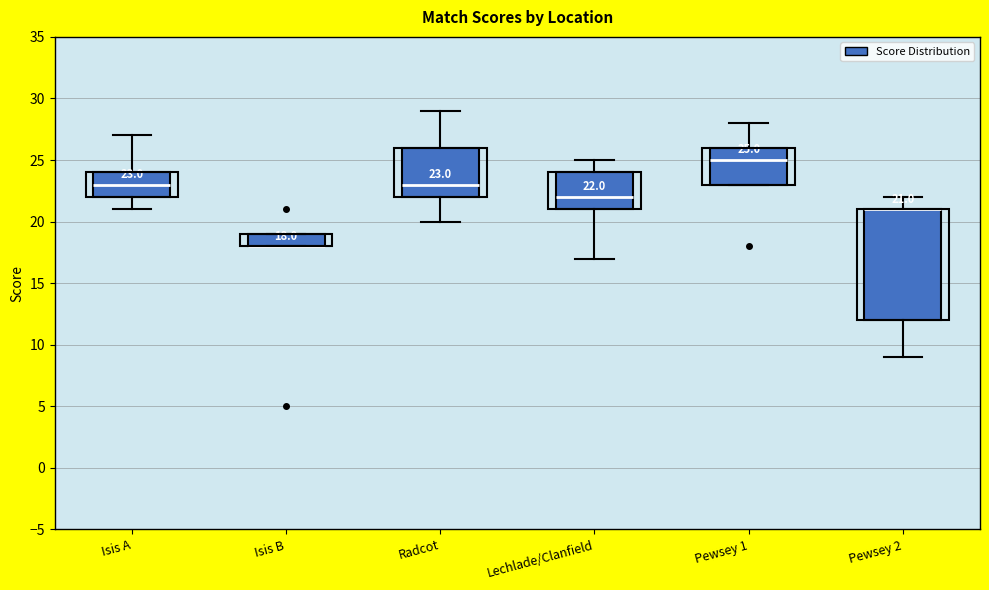

Comparing the boxes themselves (not the whiskers), which one is the tallest?

Pewsey 2